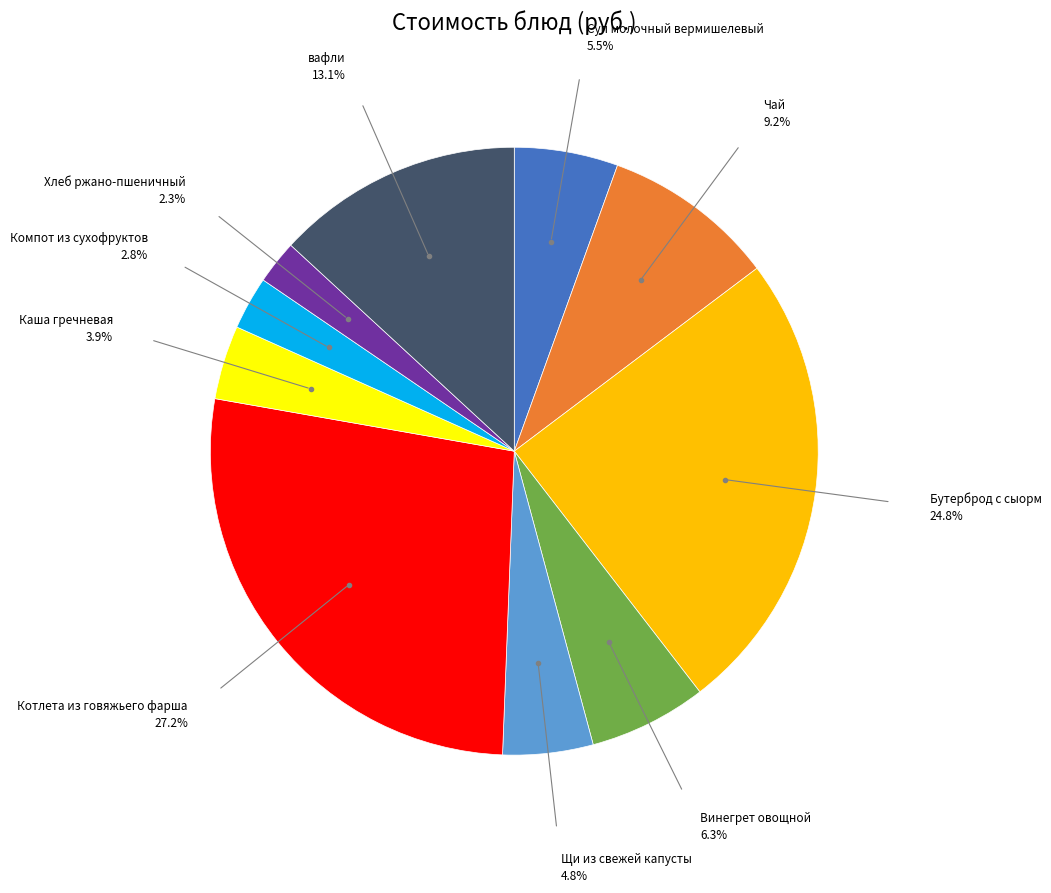

Does any single category account for the majority?

No